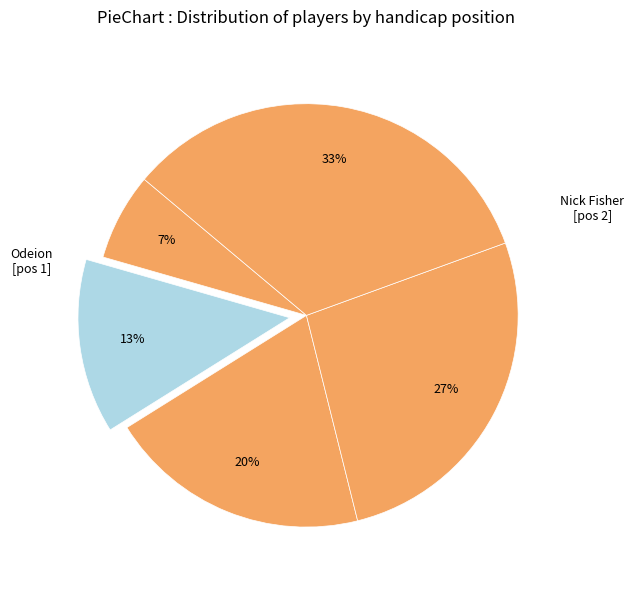

Which slice is the largest?

Shawn Prator